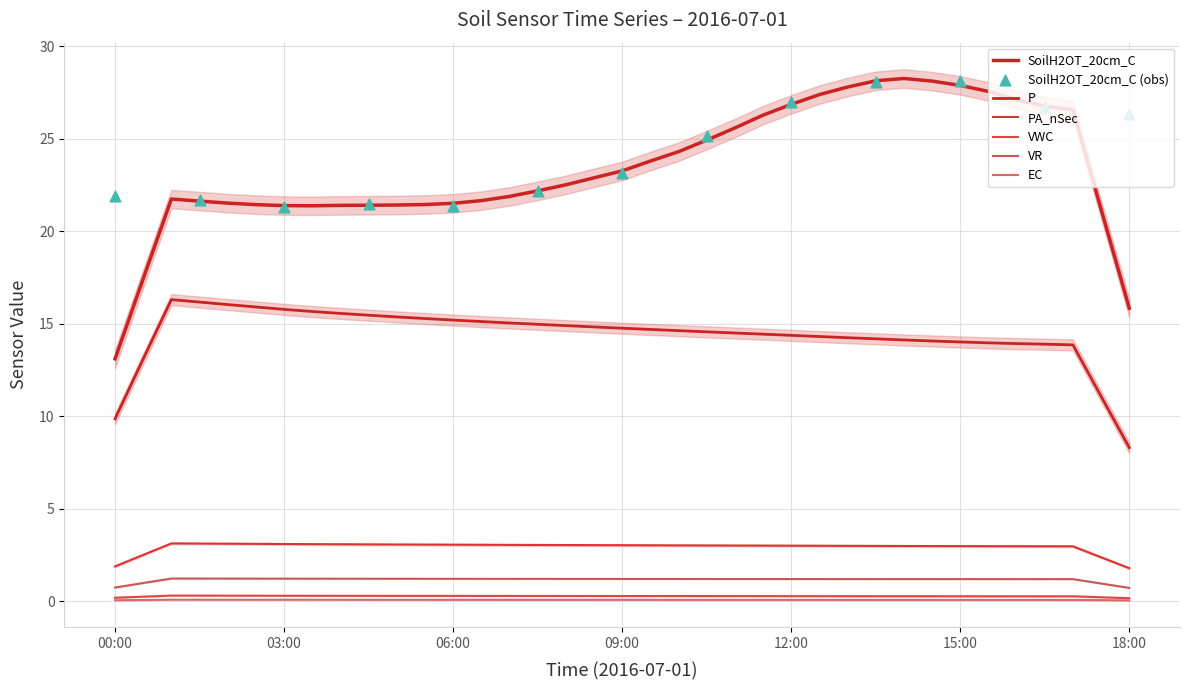

Is the value of VWC at 31 greater than the value of EC at 8?

Yes